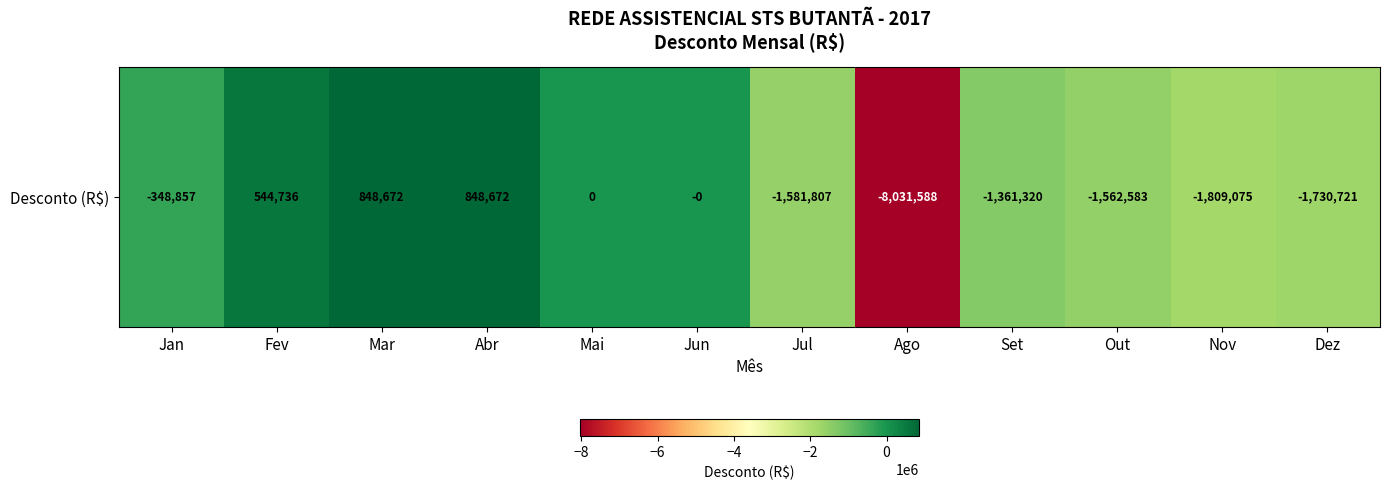

Where is the data nearest to the value -3591457?

Nov